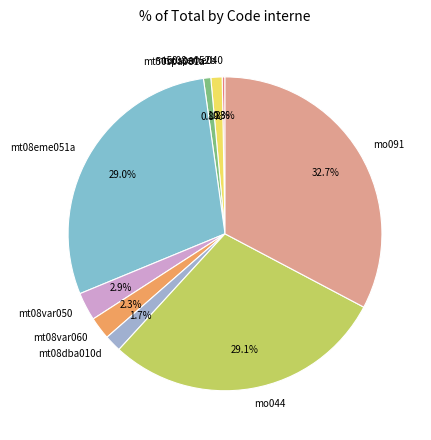

What is the largest slice in the pie chart?

mo091